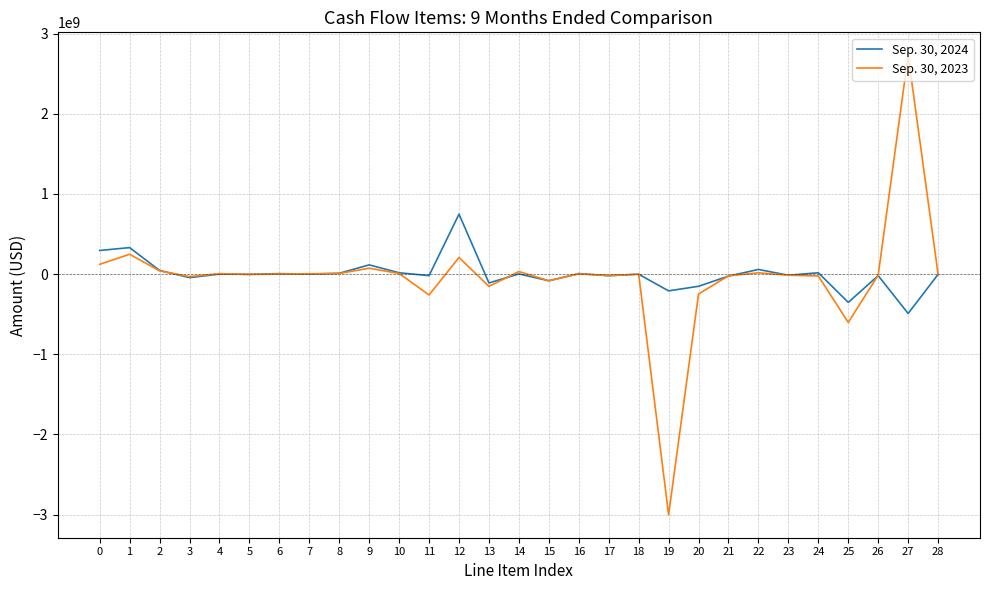

Is the value of Sep. 30, 2024 at 2 greater than the value of Sep. 30, 2023 at 15?

Yes